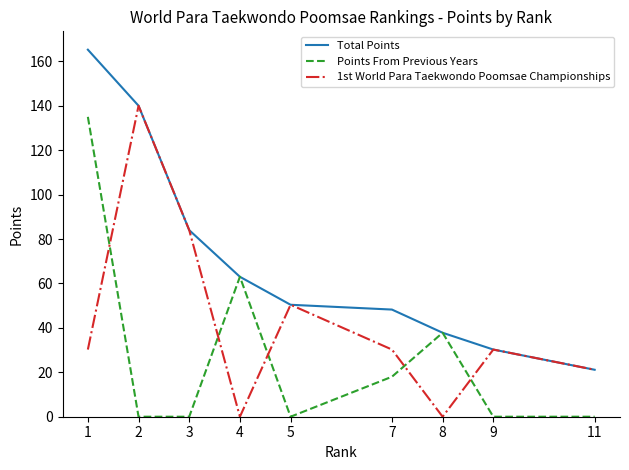

What are all the series names shown in the legend?

Total Points, Points From Previous Years, 1st World Para Taekwondo Poomsae Championships